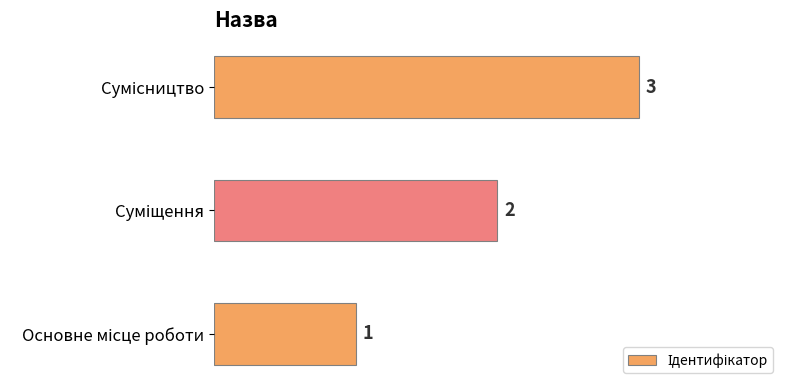

How many bars are there in total?

3